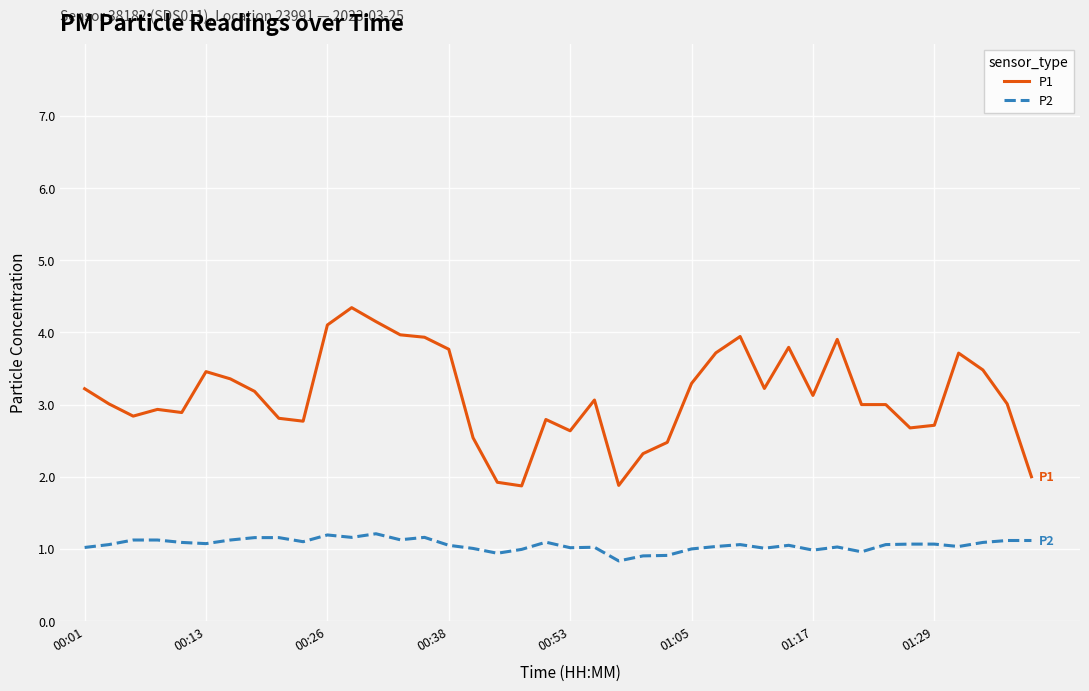

True or false: P2 and P1 intersect in this chart.

False